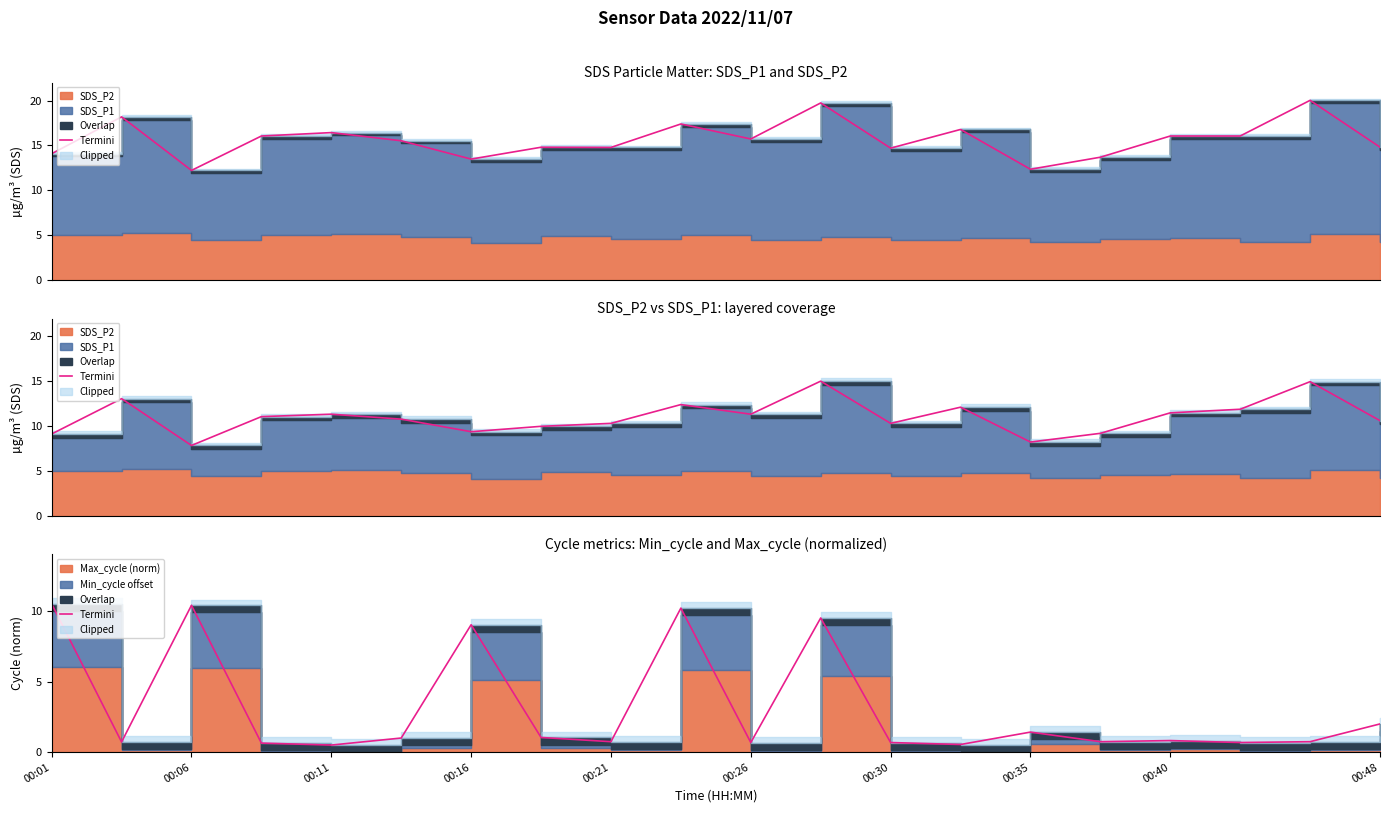

Does the chart have visible grid lines?

No